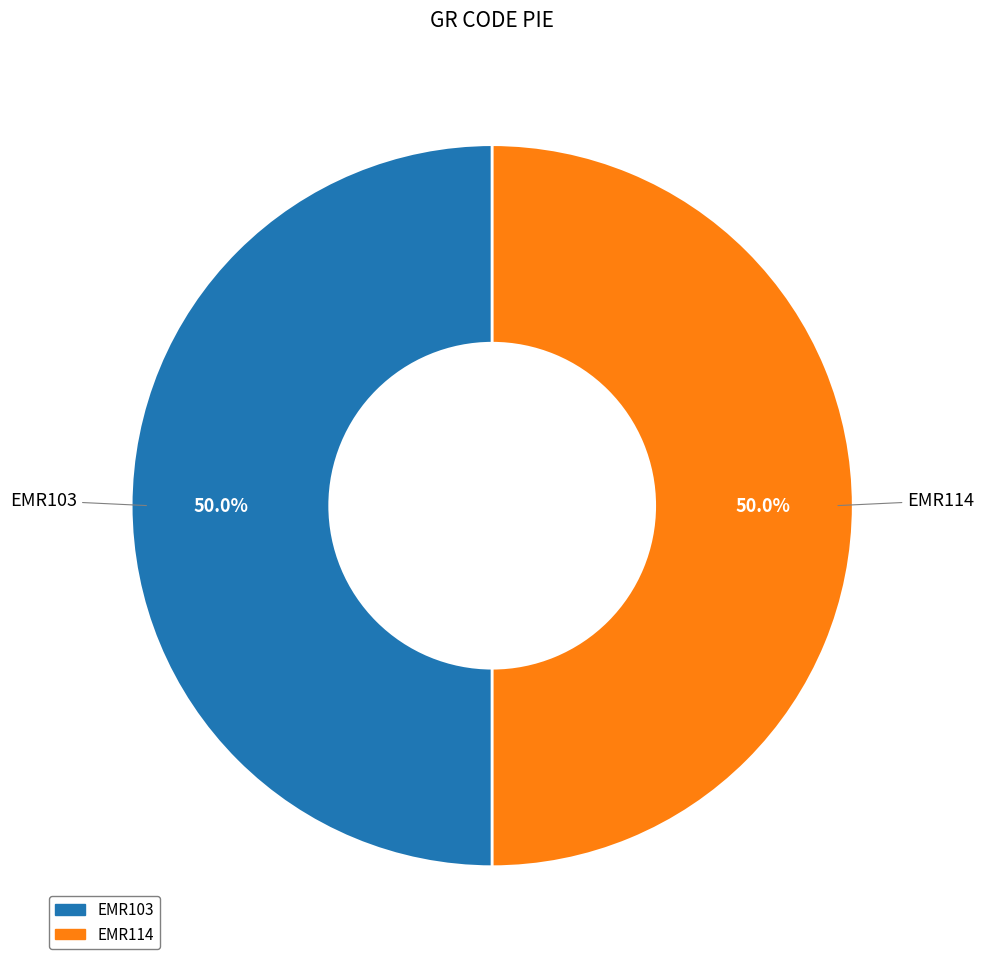

What percentage is the EMR114 slice, to the nearest percent?

50%